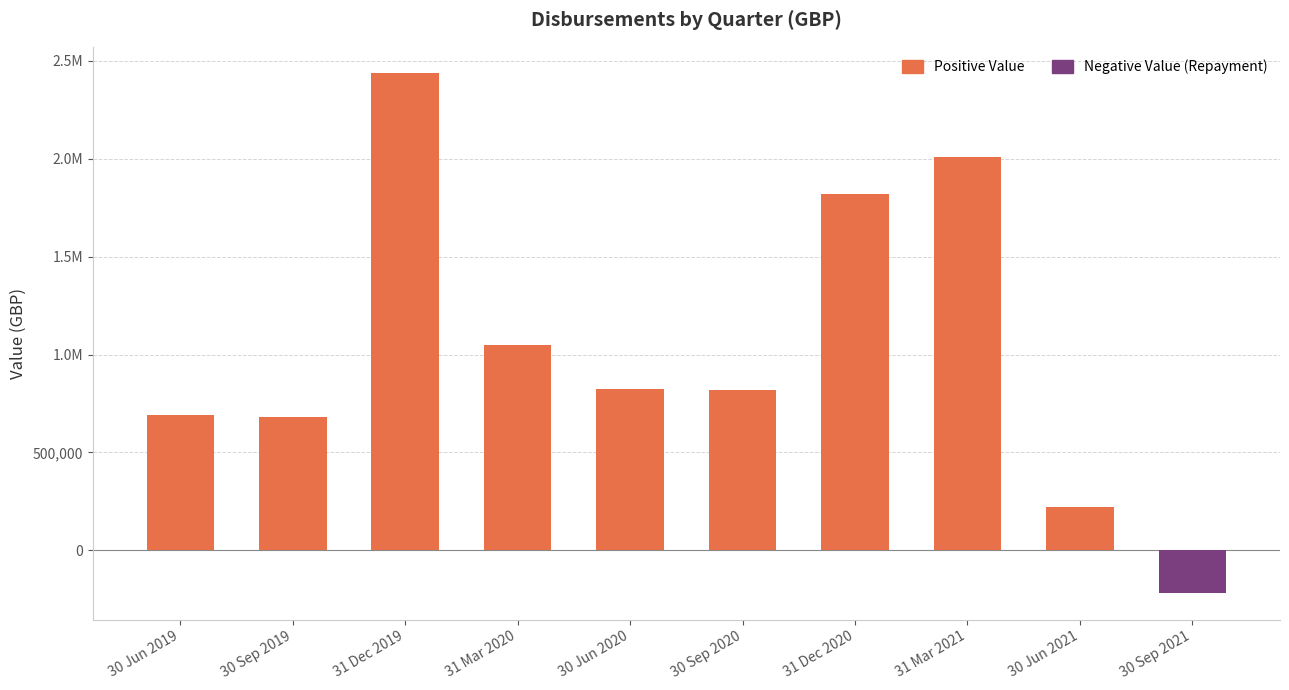

How many values in the Positive Value series are below 822583?

5